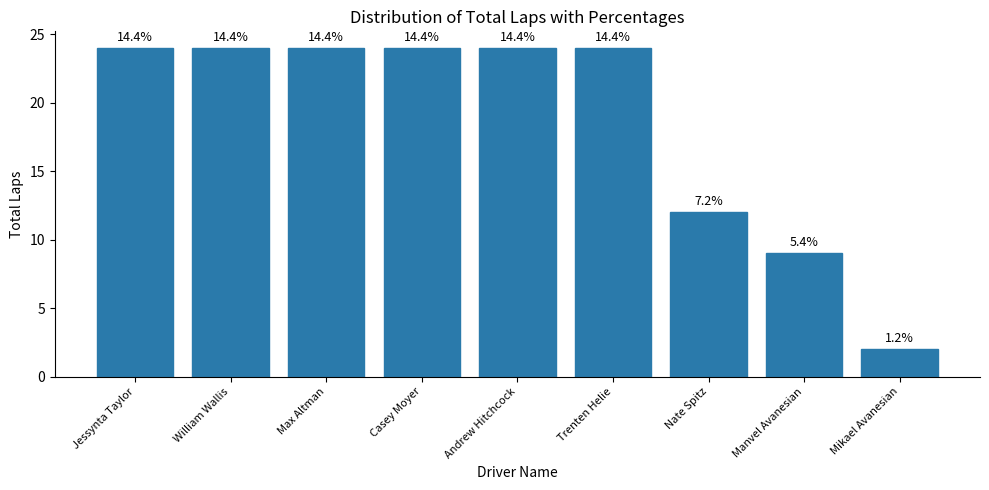

What is the value of the 9th bar from the left?

2